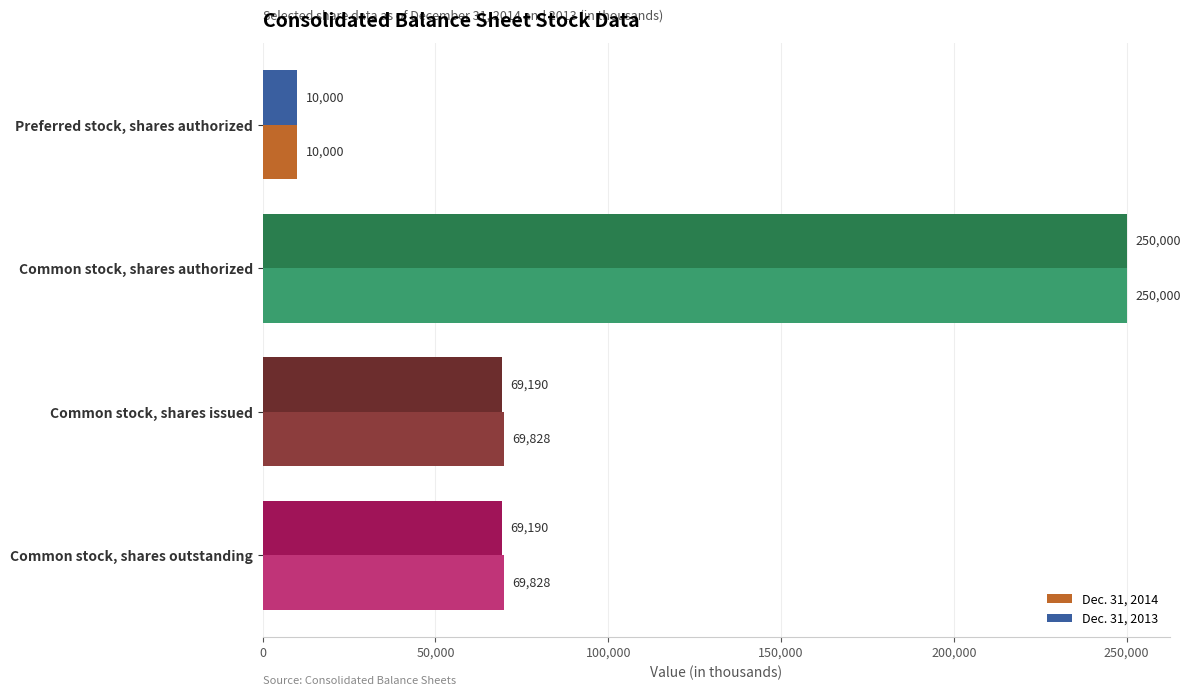

The value of Dec. 31, 2013 at Common stock, shares outstanding is 69190. True or false?

True